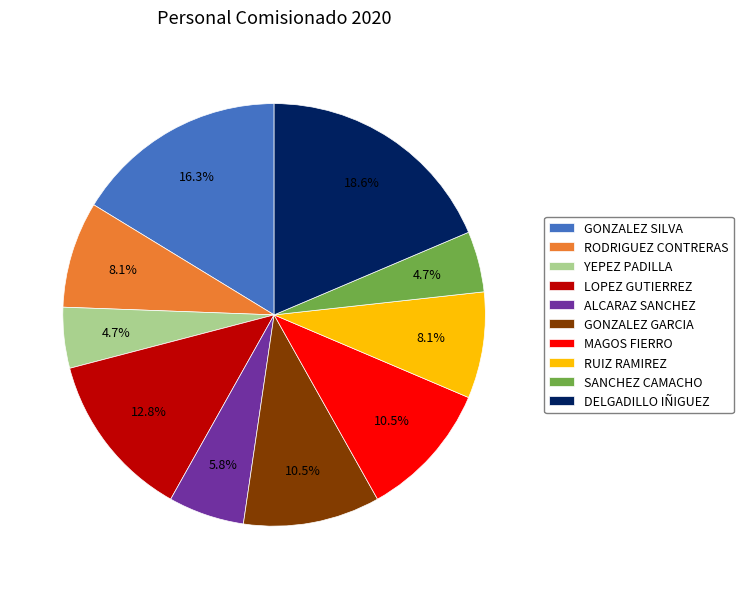

To the nearest percent, what is the average slice percentage?

10%